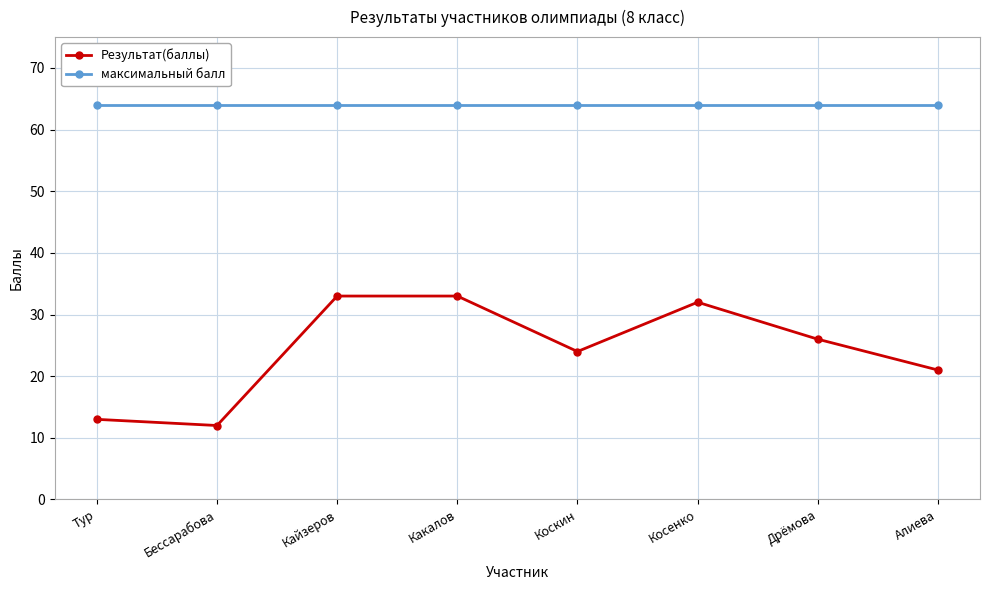

What is the lowest value of the максимальный балл series?

64